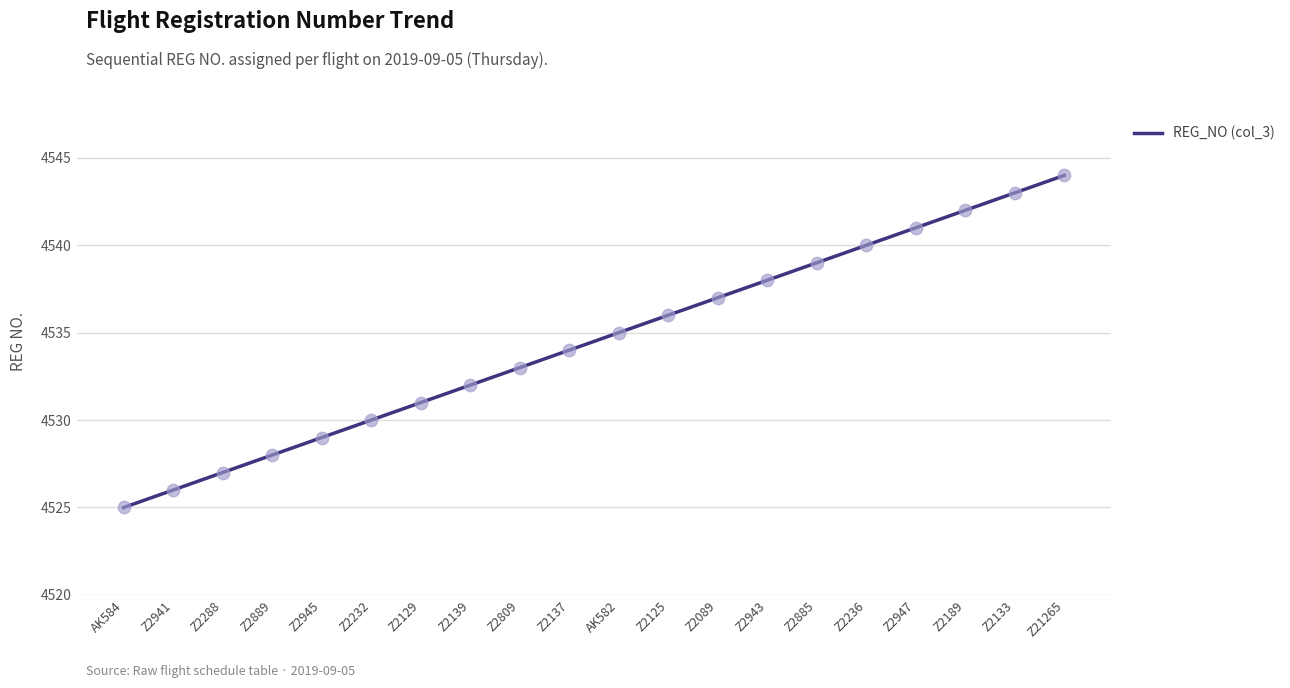

What is the change in value from Z2129 to Z2089?

+6